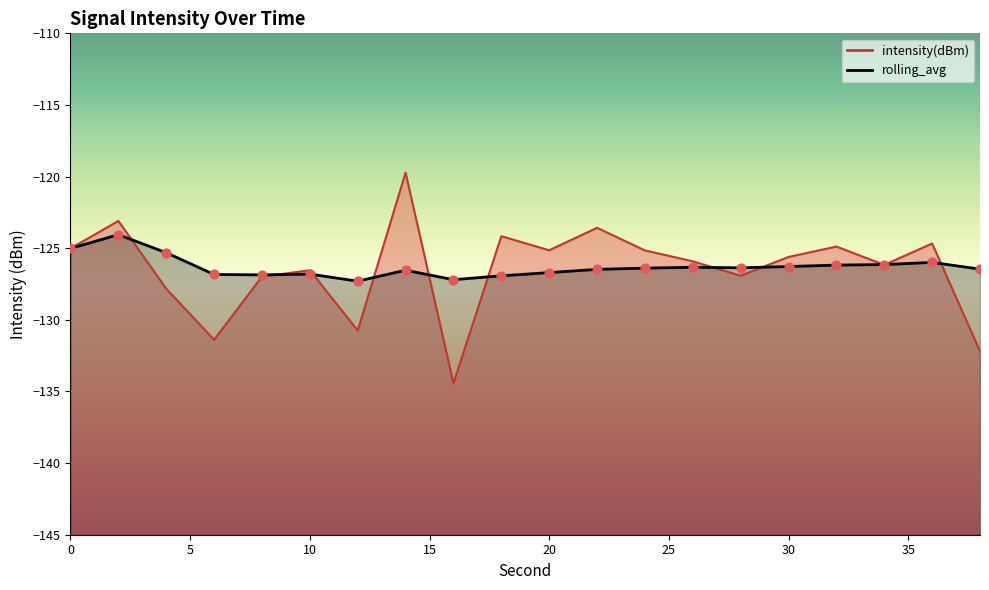

Is the value of rolling_avg at 32 greater than the value of intensity(dBm) at 20?

No